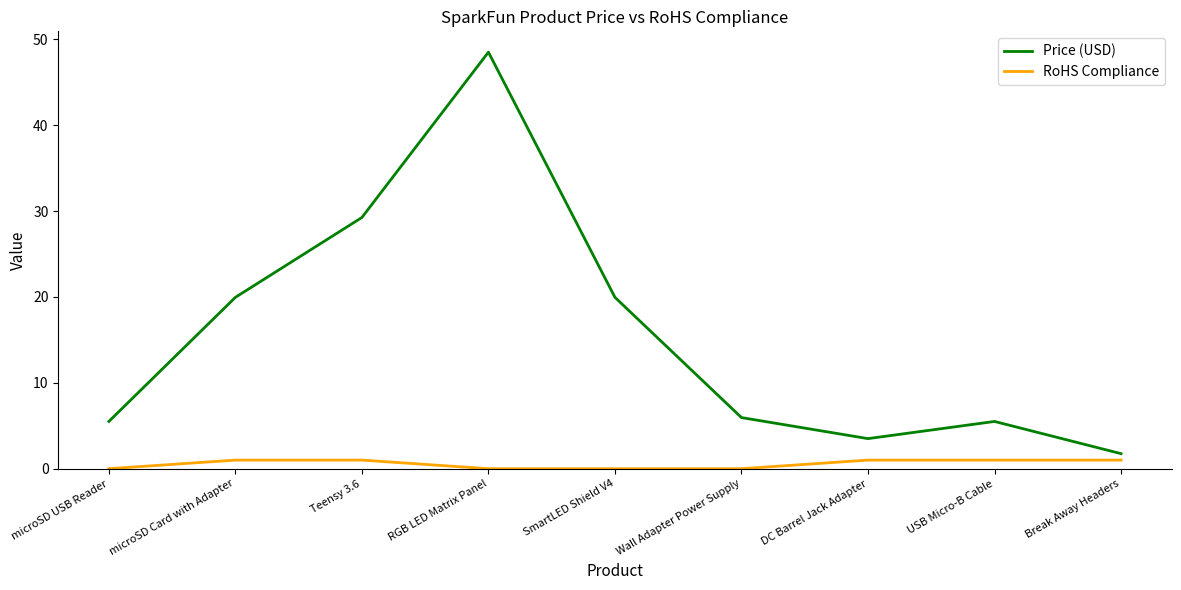

How many values in the Price (USD) series are below 5?

2